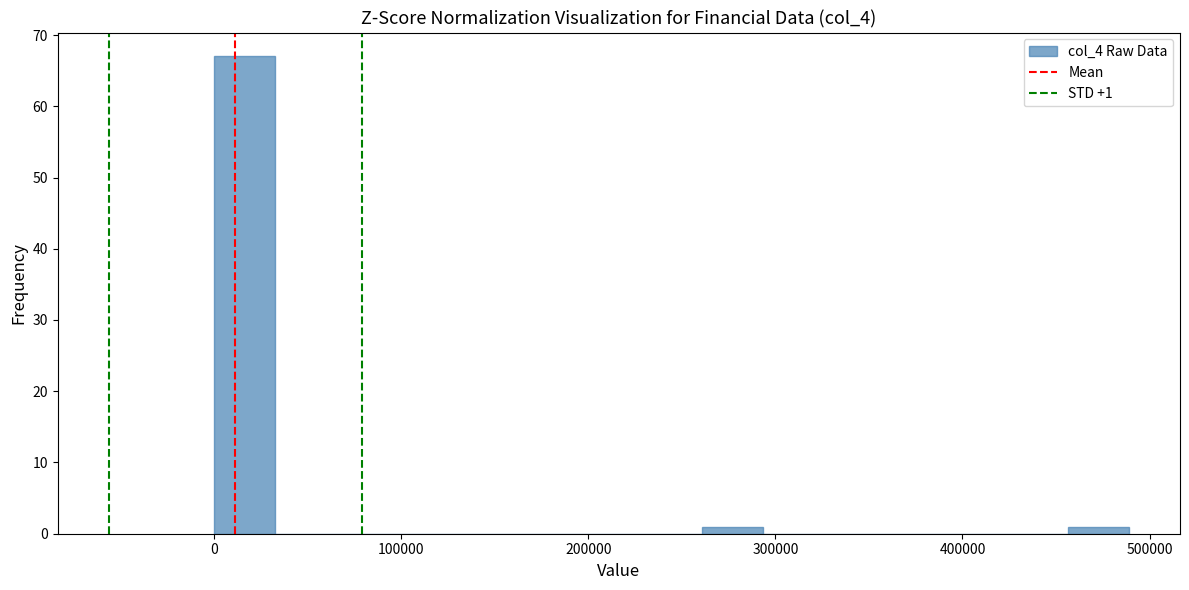

Around what value on the x-axis is the tallest bar? Give the approximate position of its centre, as read against the axis.

20000